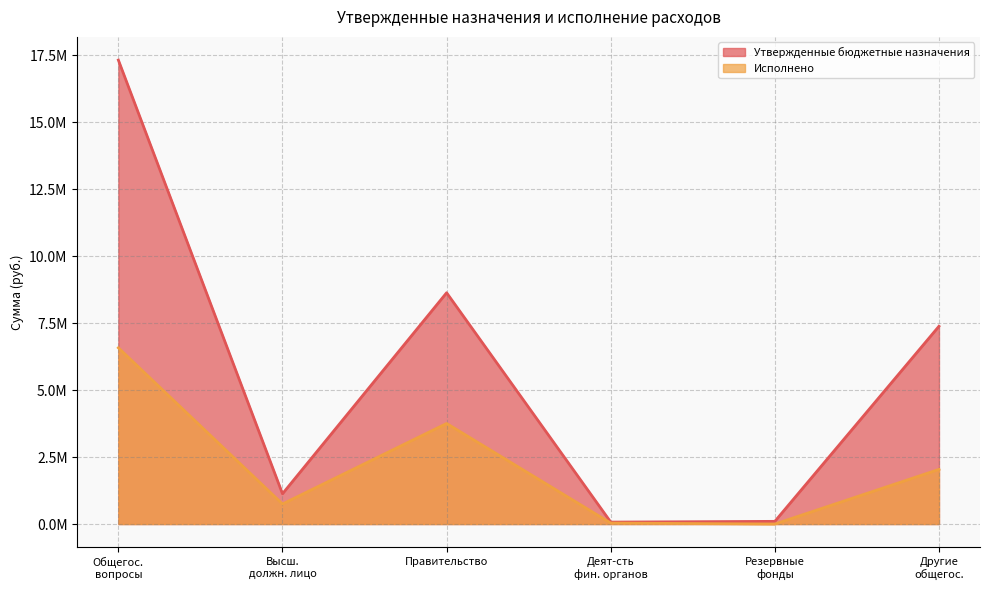

What is the spread (max minus min) of values at Деят-сть фин. органов?

36097.0